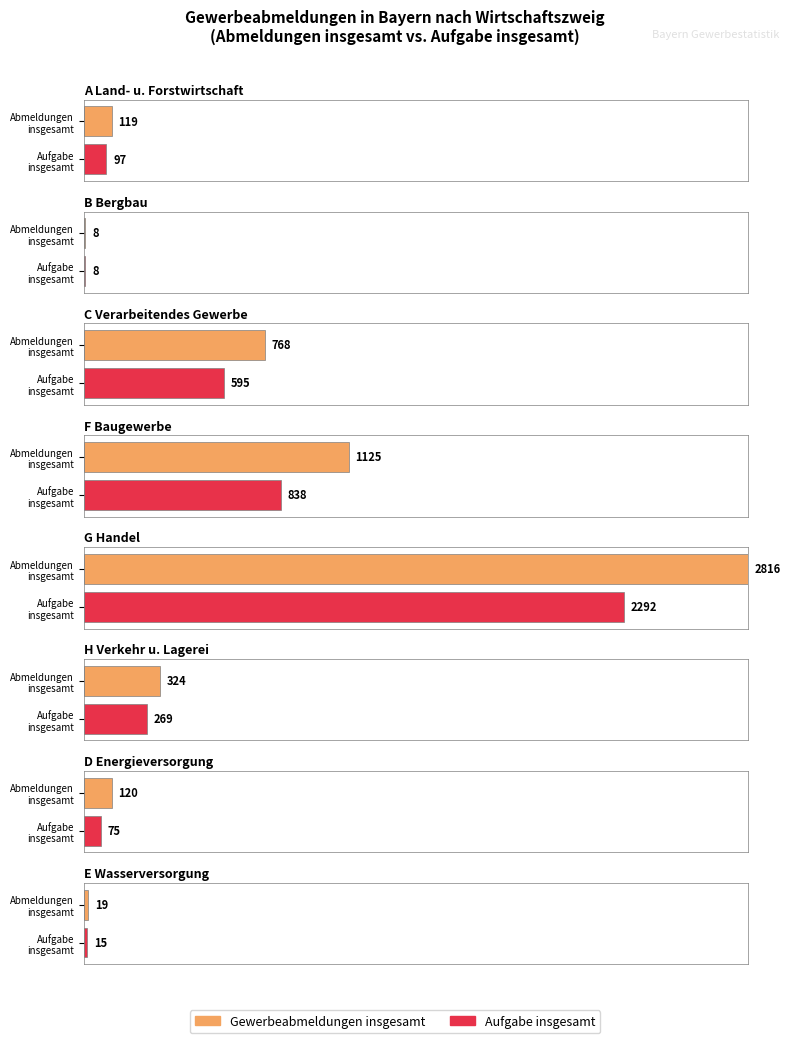

Which series has the largest total across all categories?

Gewerbeabmeldungen insgesamt